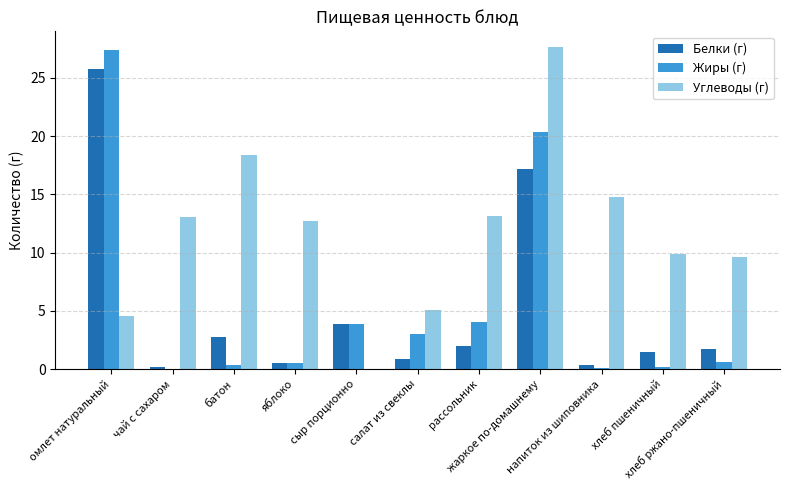

Which series has the largest total across all categories?

Углеводы (г)